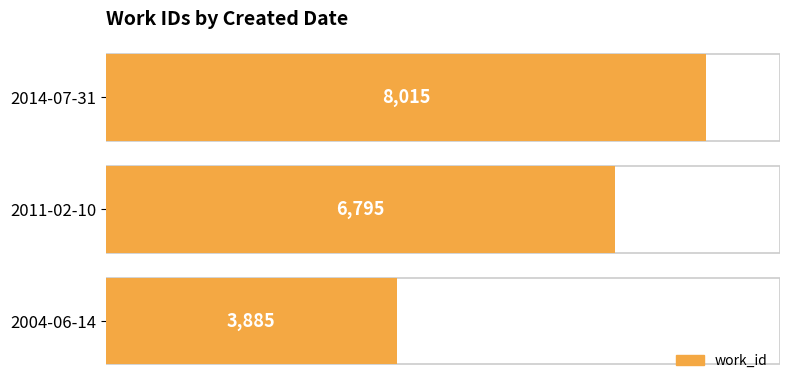

List the labels in order of value, largest first.

2014-07-31, 2011-02-10, 2004-06-14